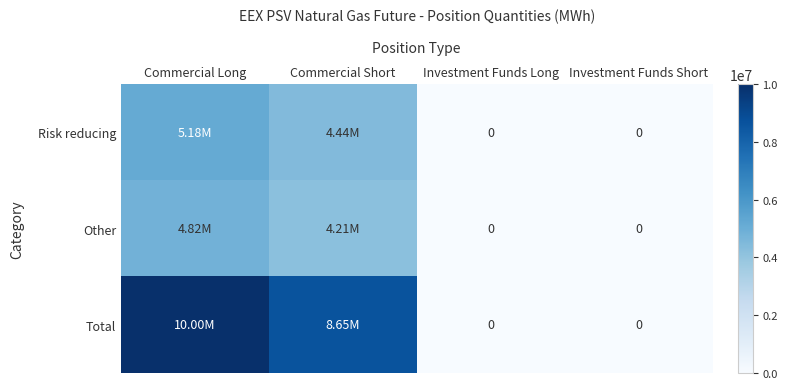

Which series has the largest range (max minus min)?

Total